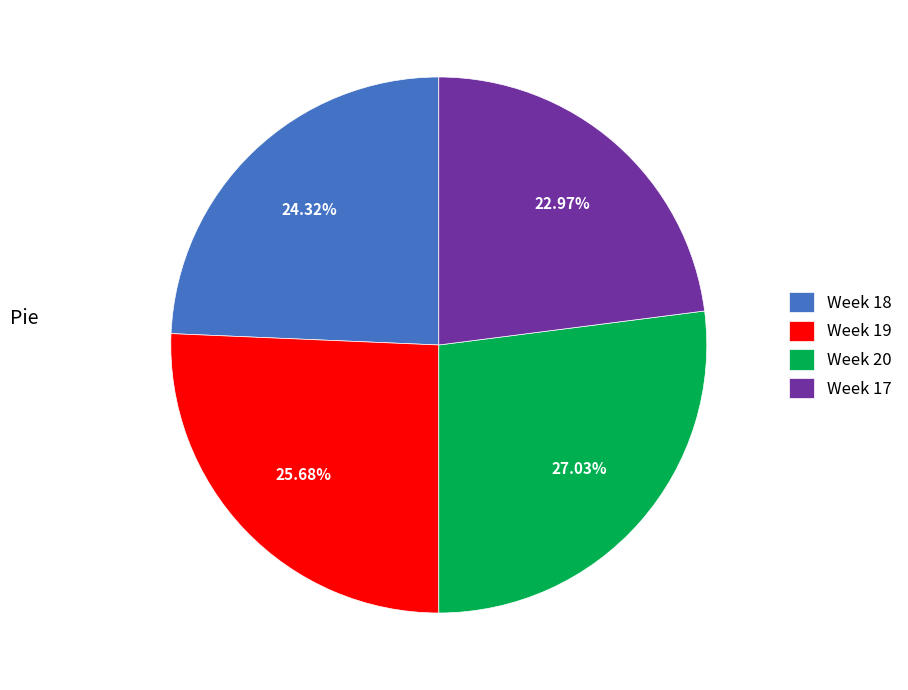

Is Week 17 the majority of the pie?

No